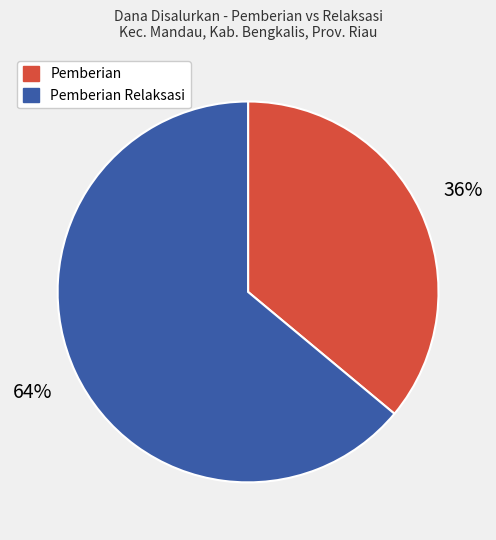

Count the number of slices in the pie.

2